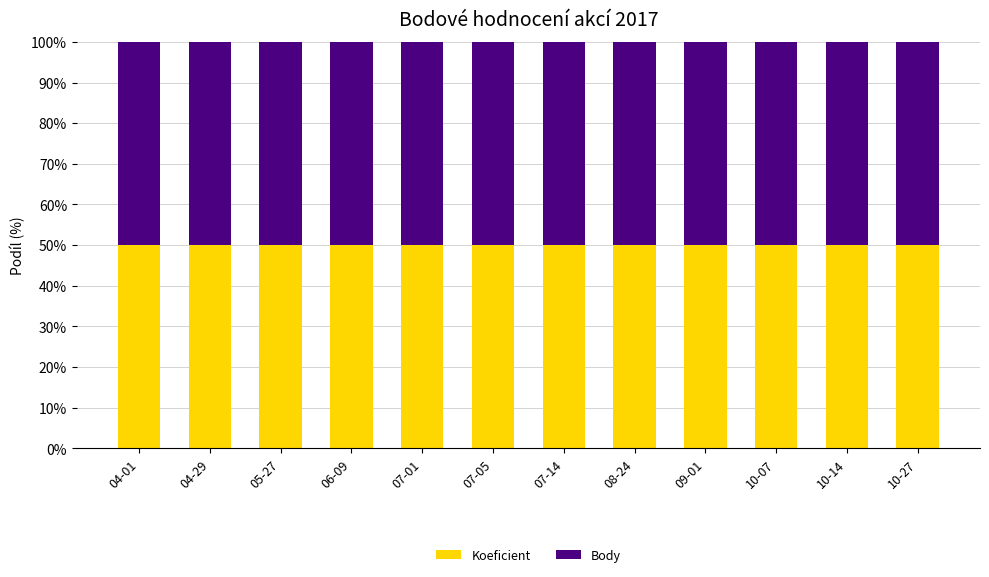

What is the smallest value displayed?

1